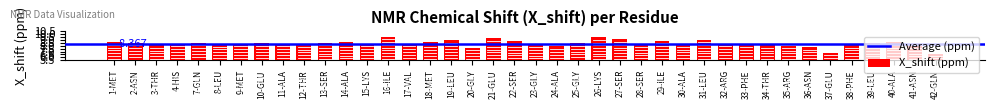

What position from the right is 8-LEU?

35